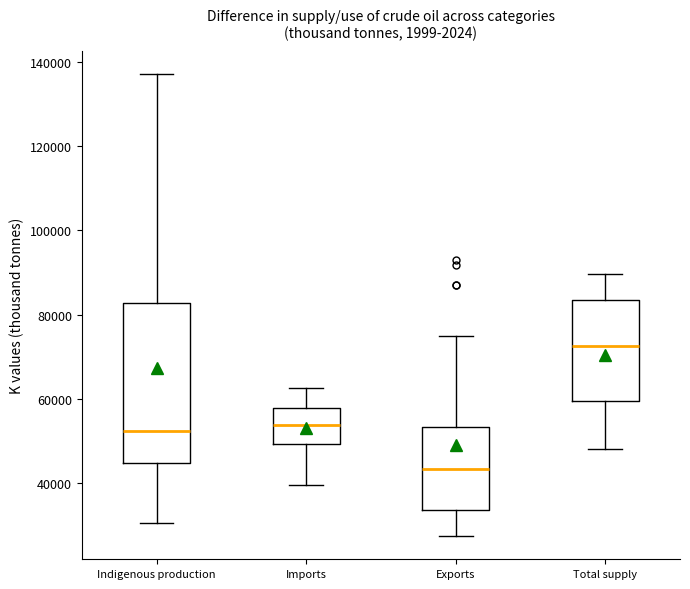

Reading left to right, read every box against the y-axis: the position of its median line, the range the box covers, and the ends of its whiskers. The values are not printed on the chart, so give them approximately, as read against the axis.

Indigenous production: median 52000, box 44000 to 82000, whiskers 30000 to 138000
Imports: median 54000, box 50000 to 58000, whiskers 40000 to 62000
Exports: median 44000, box 34000 to 54000, whiskers 28000 to 74000
Total supply: median 72000, box 60000 to 84000, whiskers 48000 to 90000